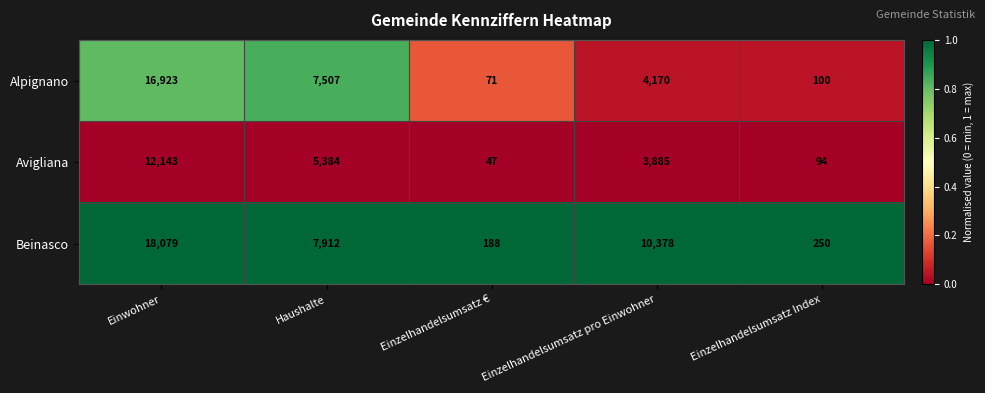

Which series changed the most between Einzelhandelsumsatz € and Einzelhandelsumsatz pro Einwohner?

Beinasco